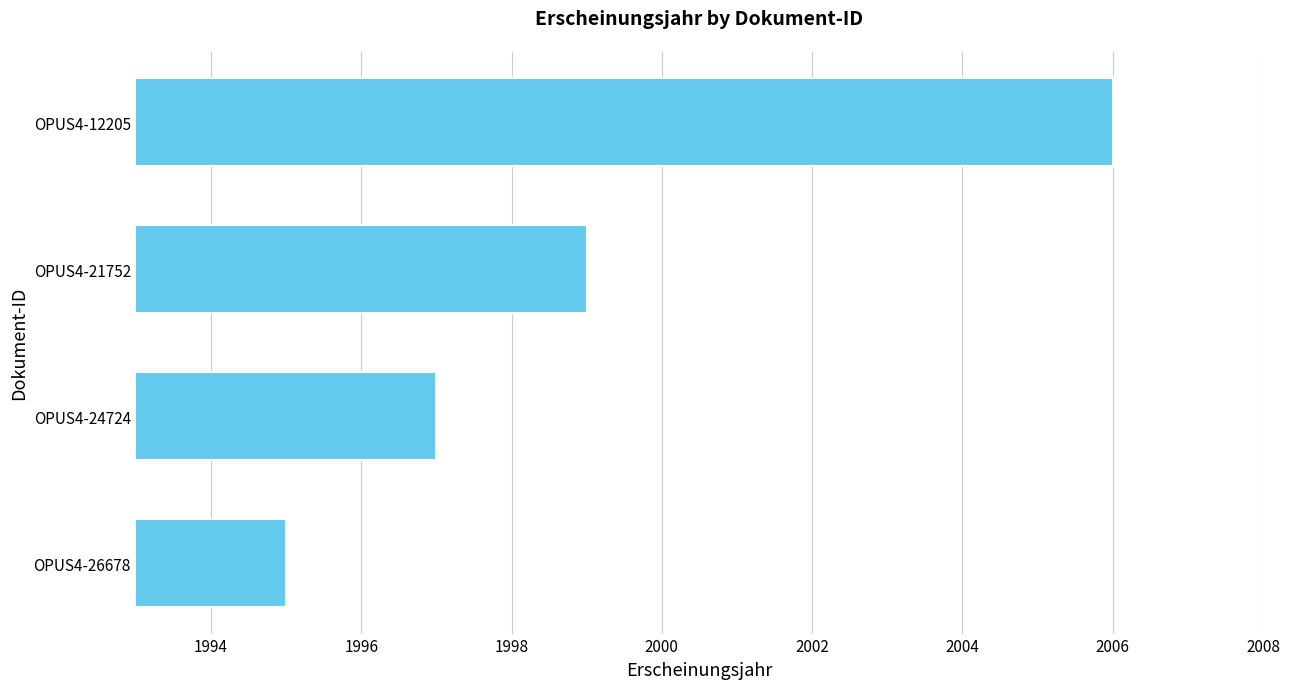

What is the ratio of the value at OPUS4-26678 to the value at OPUS4-21752?

1.0